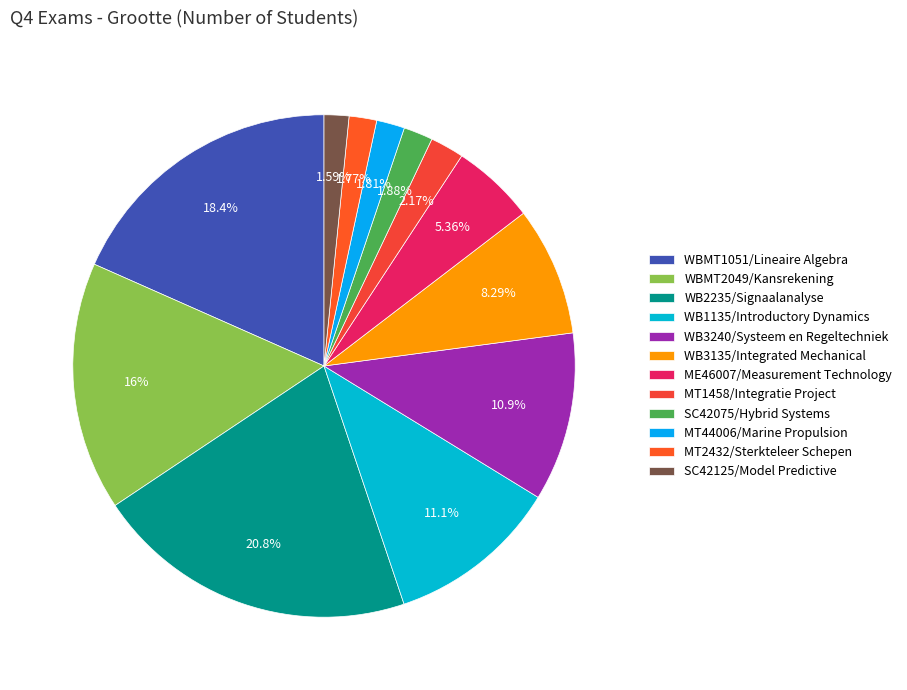

To the nearest percent, what percentage of the pie is MT1458/Integratie Project?

2%